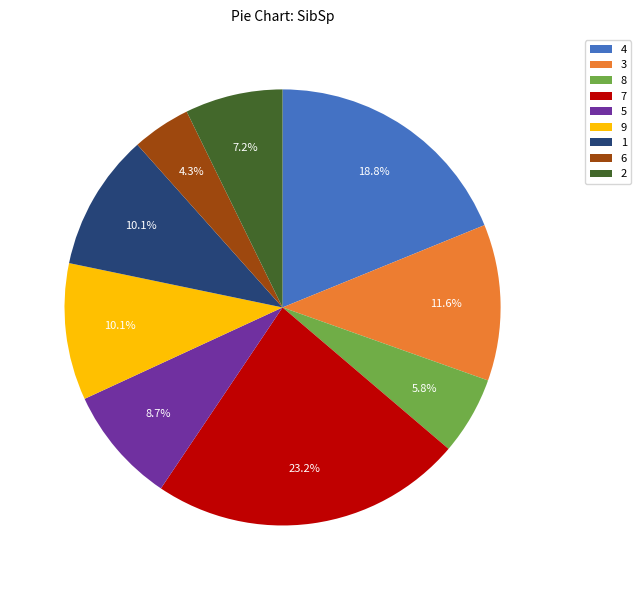

How many slices are in this pie chart?

9